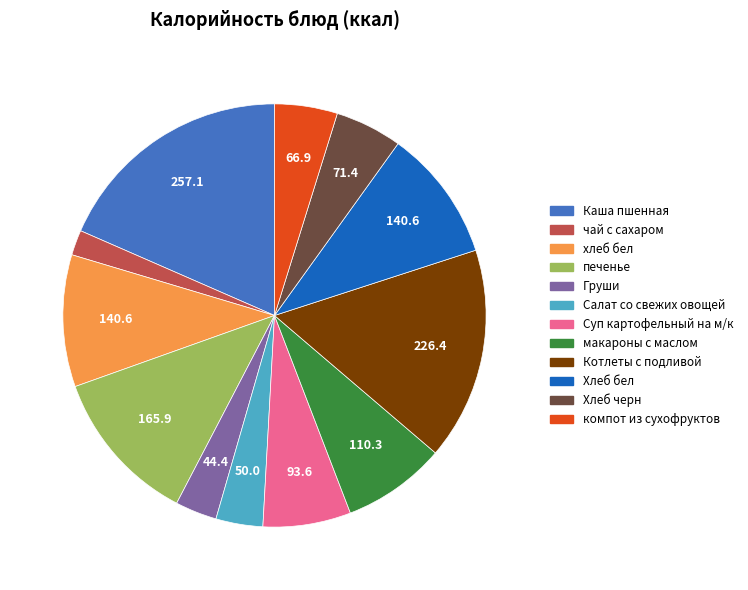

Which has a higher value, Хлеб черн or Котлеты с подливой?

Котлеты с подливой